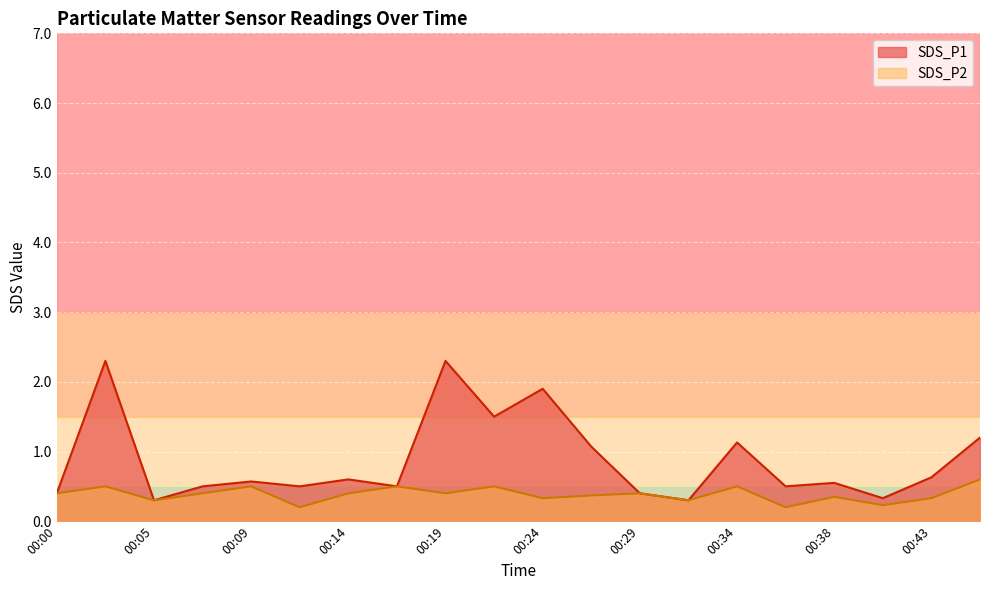

Where is SDS_P1 nearest to the value 1?

00:26